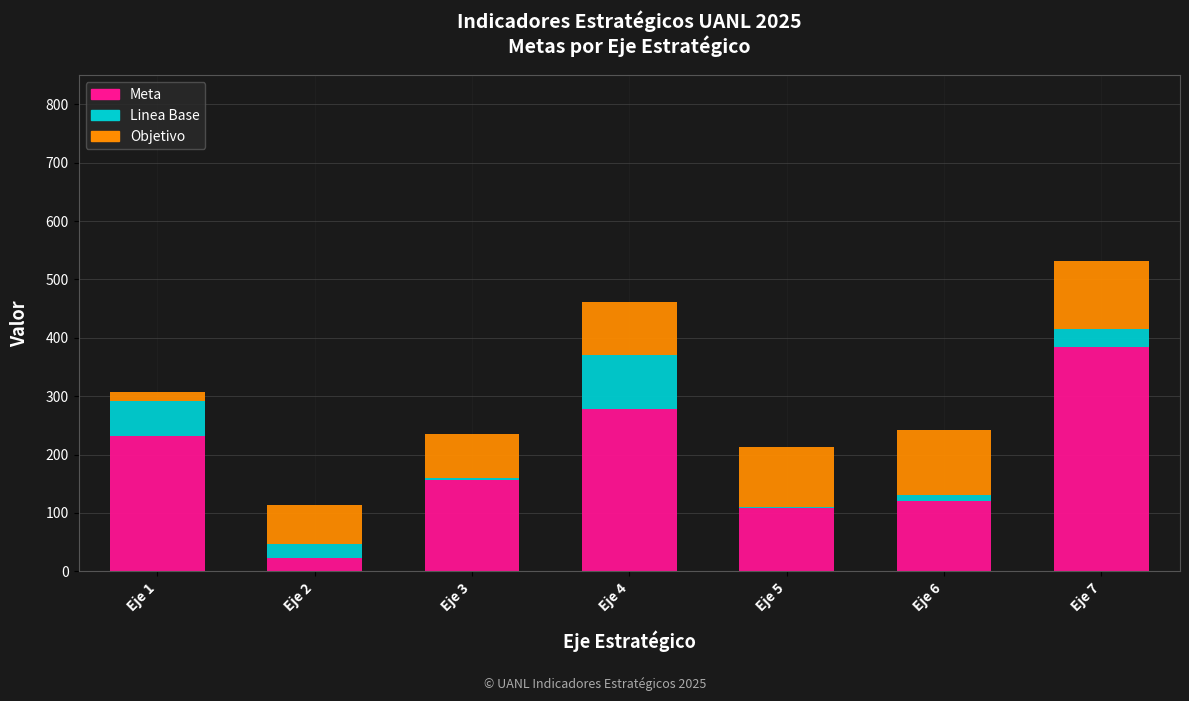

What is the maximum value for Meta?

385